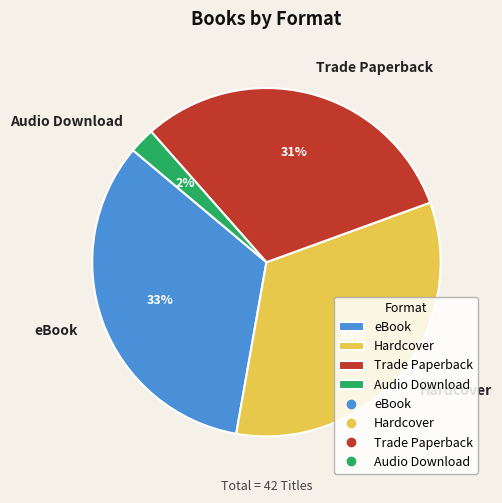

Is there any slice that represents more than half of the pie?

No